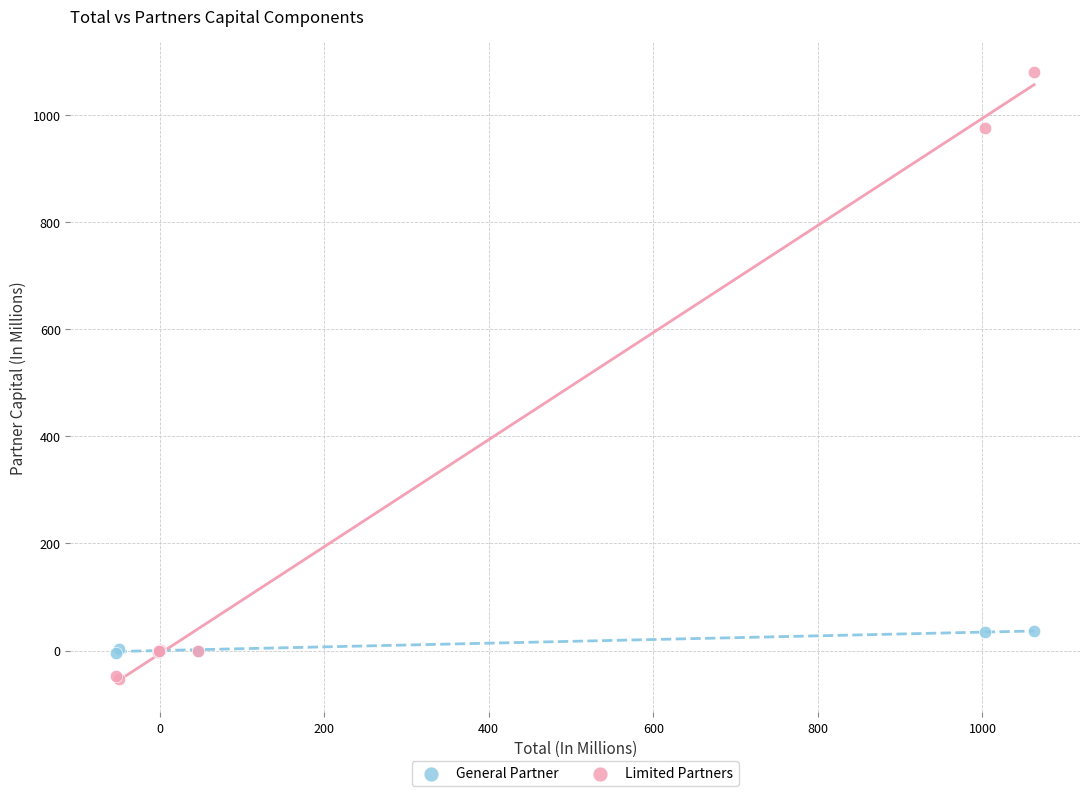

Which series contains the highest Y value?

Limited Partners